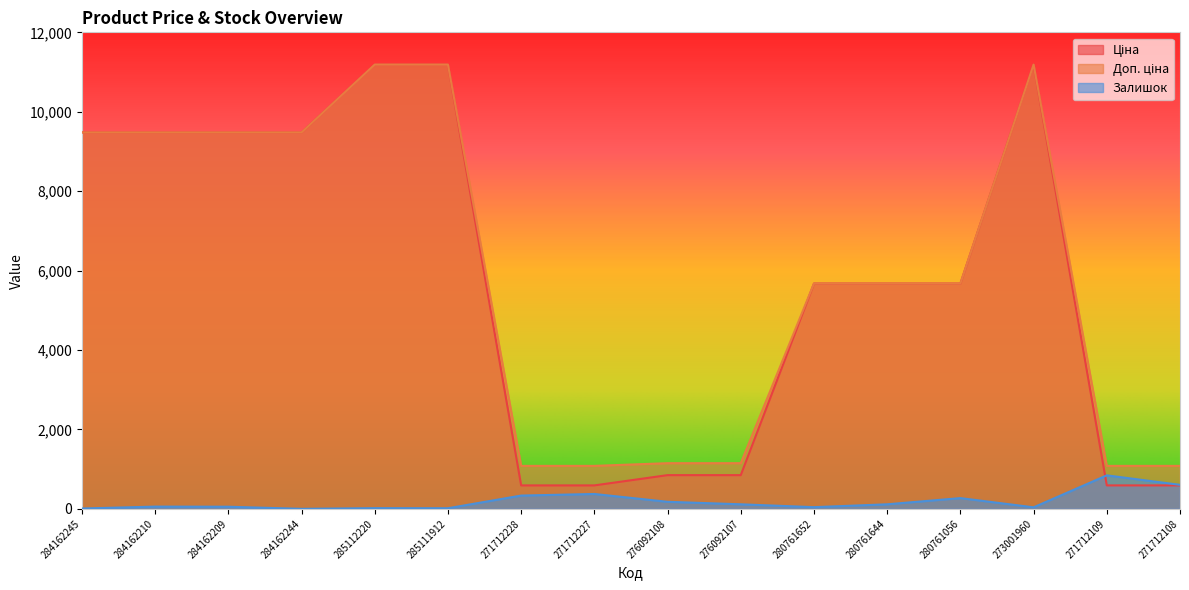

At which label does Доп. ціна reach its peak?

285112220